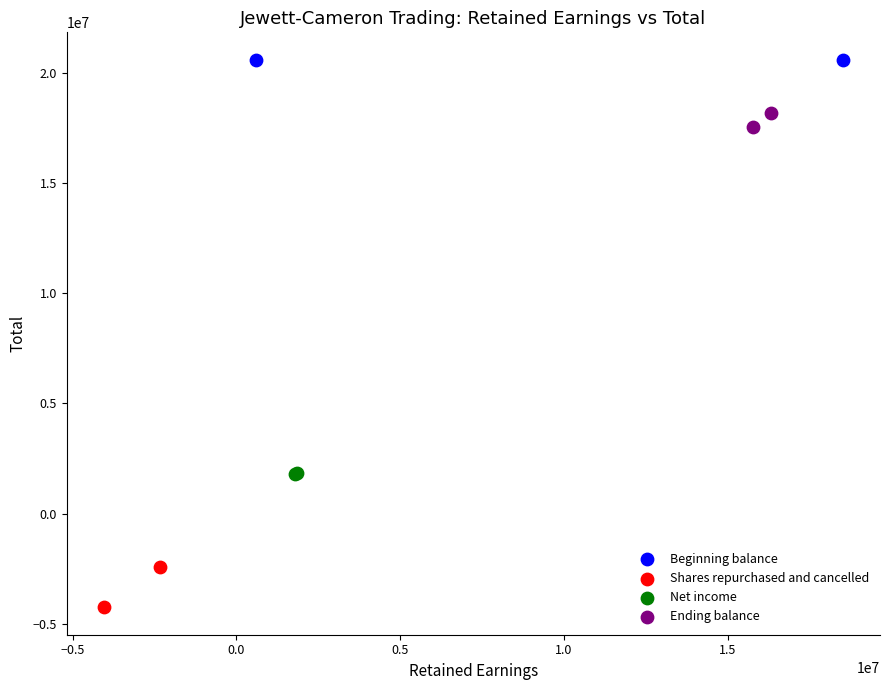

What are all the series names shown in the legend?

Beginning balance, Shares repurchased and cancelled, Net income, Ending balance